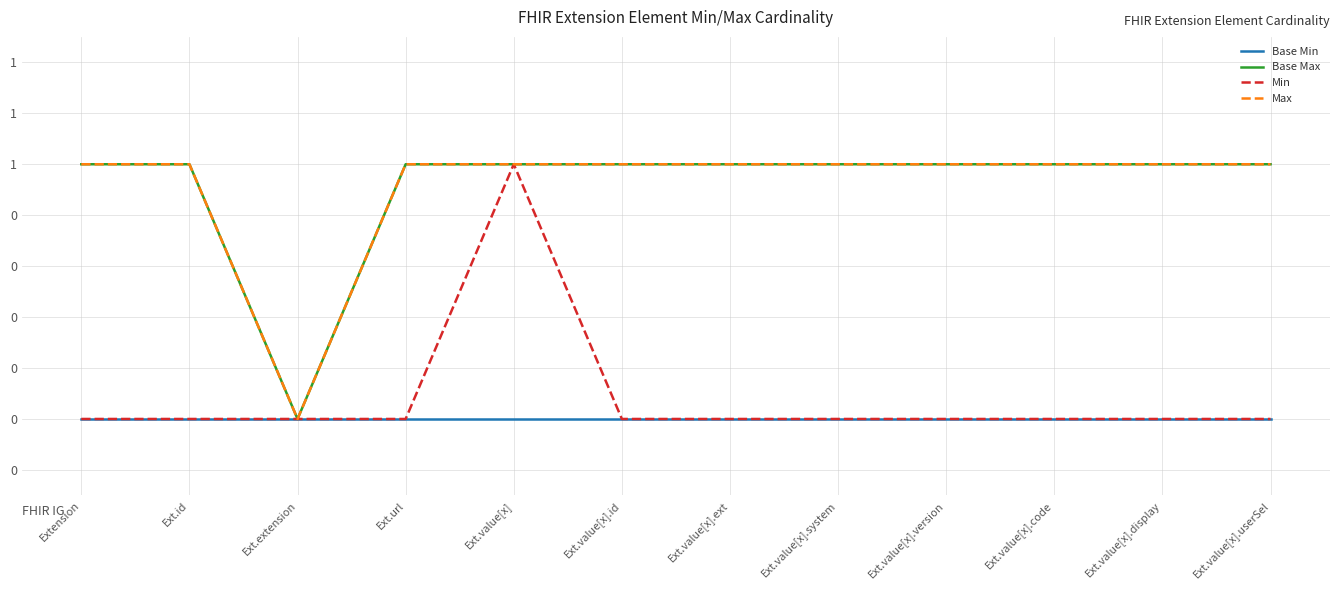

Which series has the largest total across all categories?

Base Max